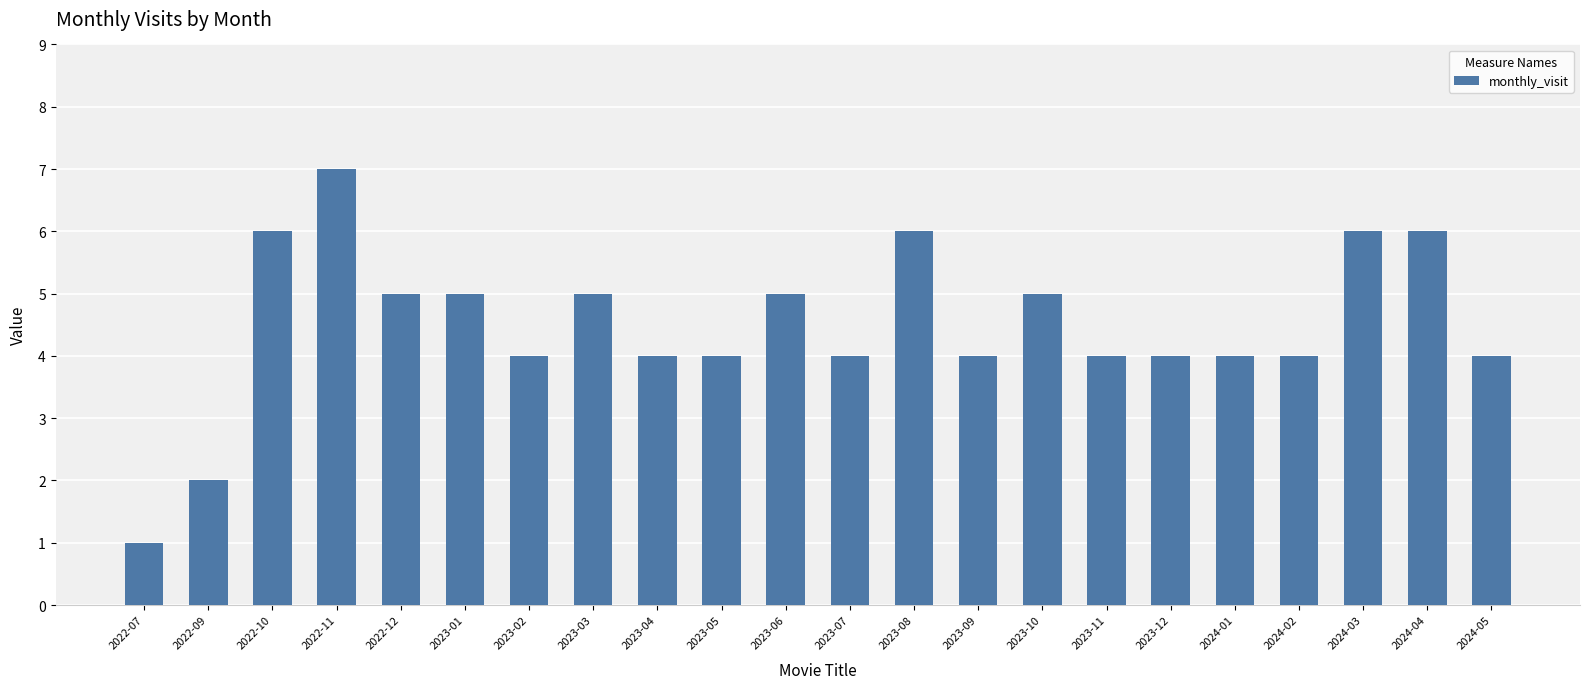

The chart shows a value of 3 at 2024-05. True or false?

False